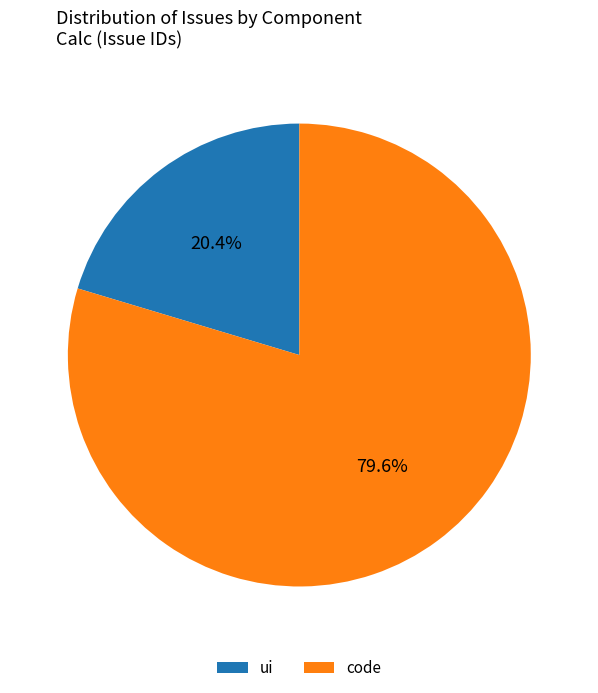

Is there a majority slice in this chart?

Yes